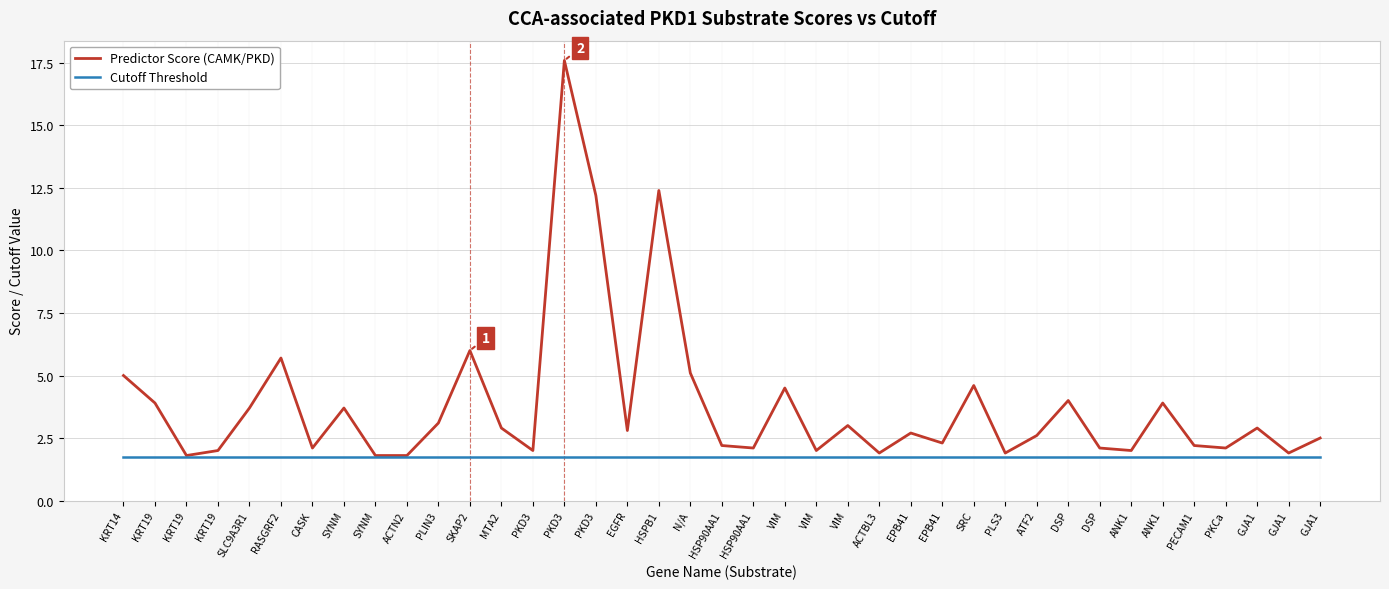

The Predictor Score (CAMK/PKD) series shows 1.1 at KRT19. True or false?

False